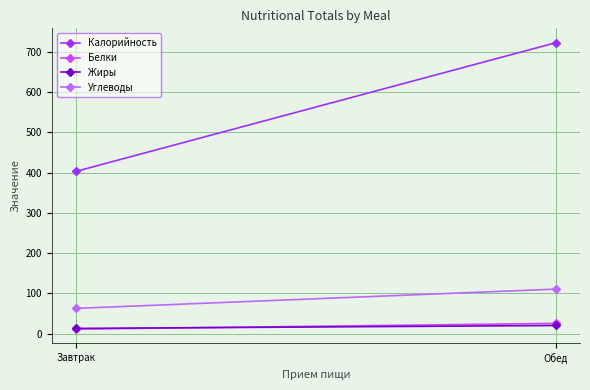

What is the value of the Углеводы point at the 2nd from the left?

110.5